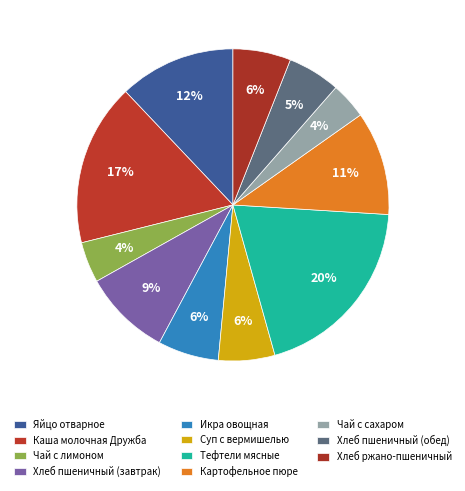

What percentage is the Хлеб пшеничный (обед) slice, to the nearest percent?

5%